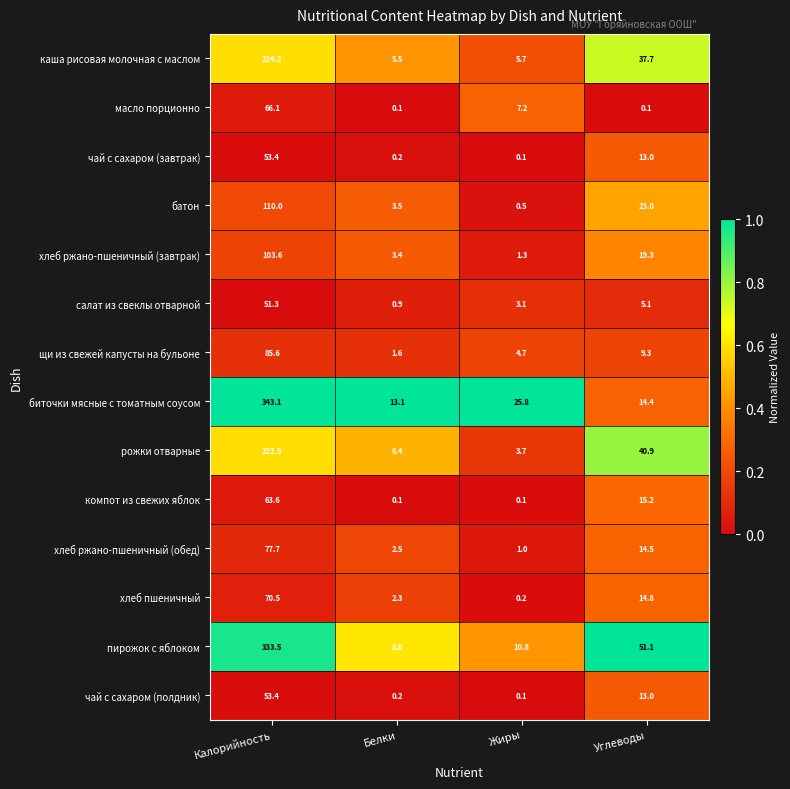

Is the value of компот из свежих яблок at Углеводы greater than the value of каша рисовая молочная с маслом at Жиры?

Yes